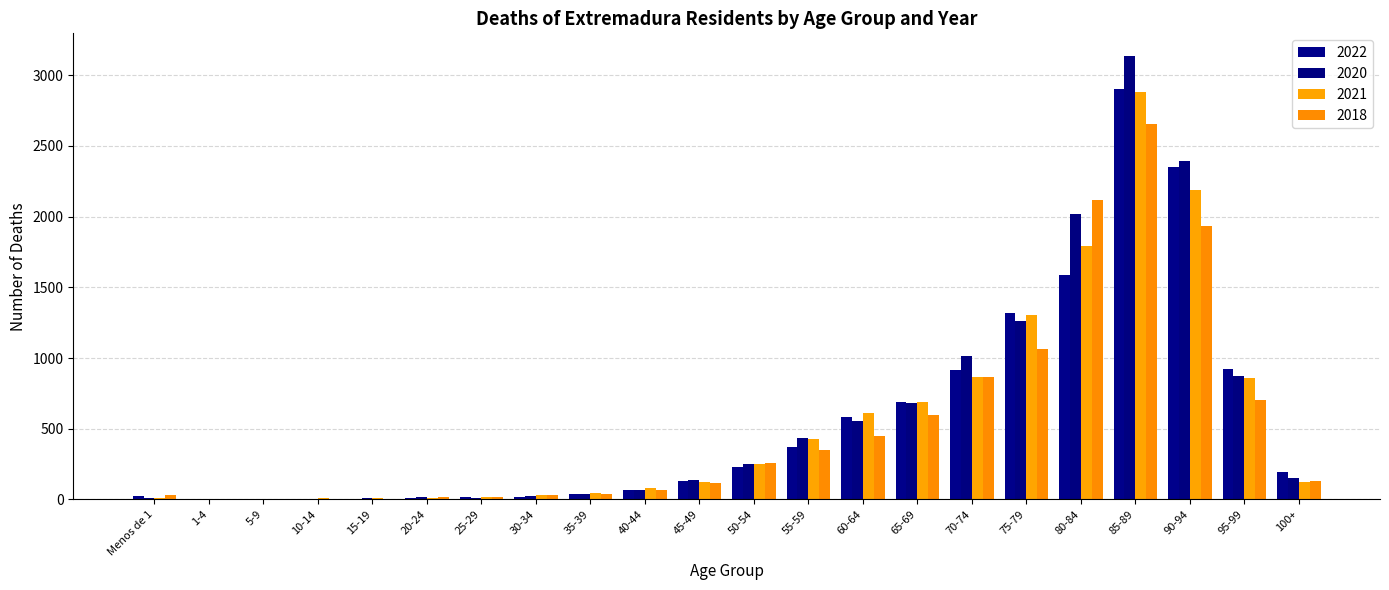

What are all the series names shown in the legend?

2022, 2020, 2021, 2018